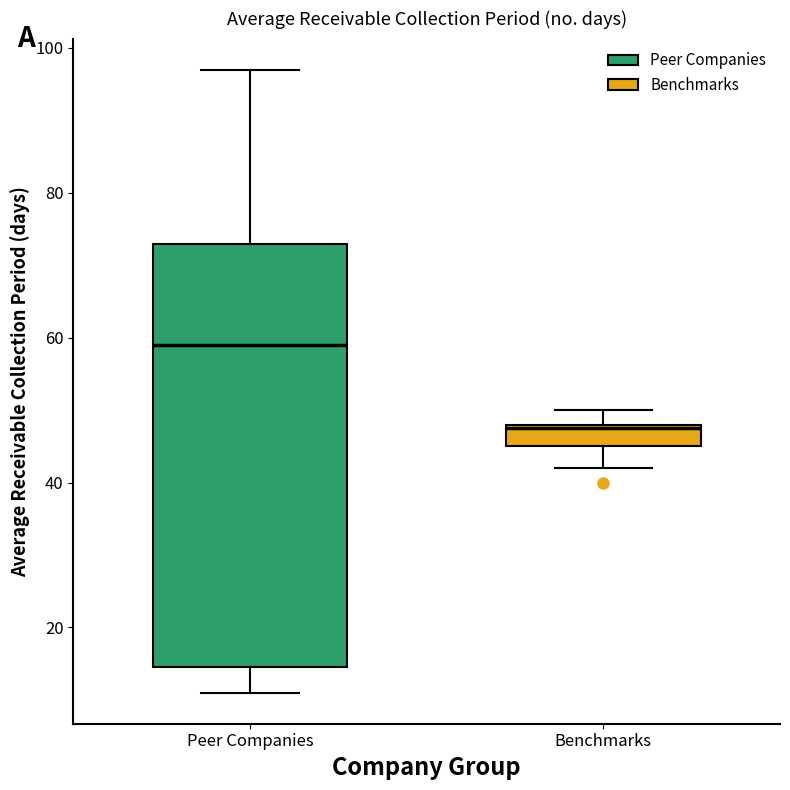

Where does the lower whisker of the box for Benchmarks end on the y-axis? The values are not printed on the chart, so give them approximately, as read against the axis.

42